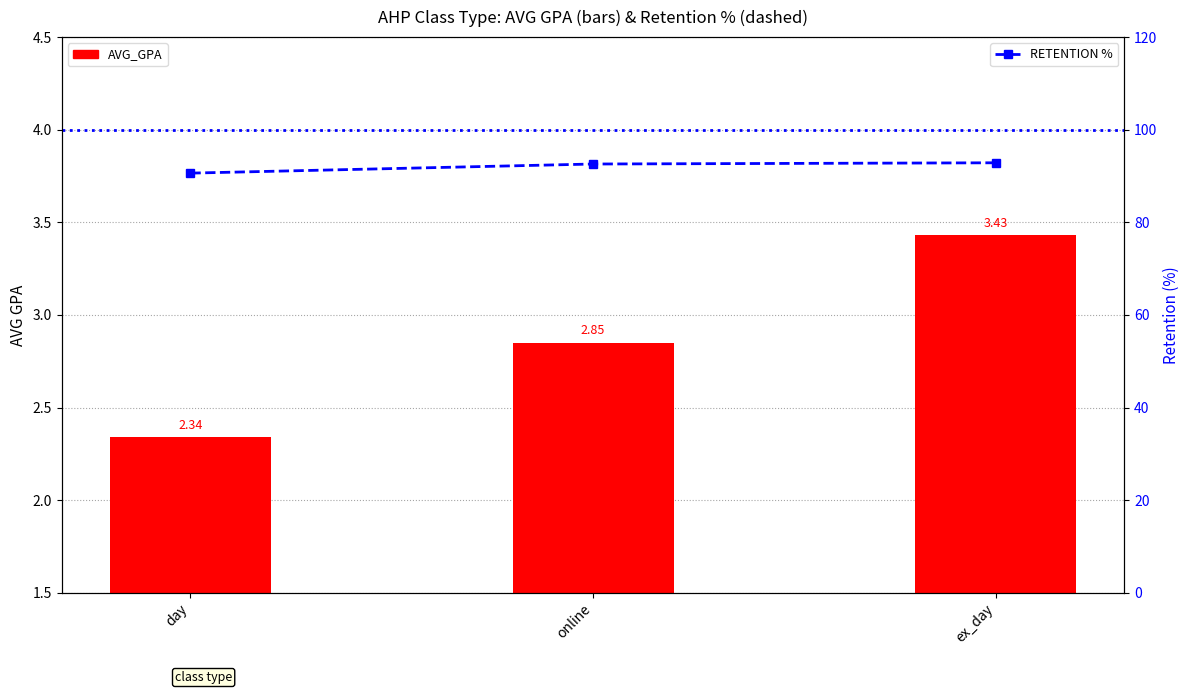

How many RETENTION % values are between 90 and 92?

1